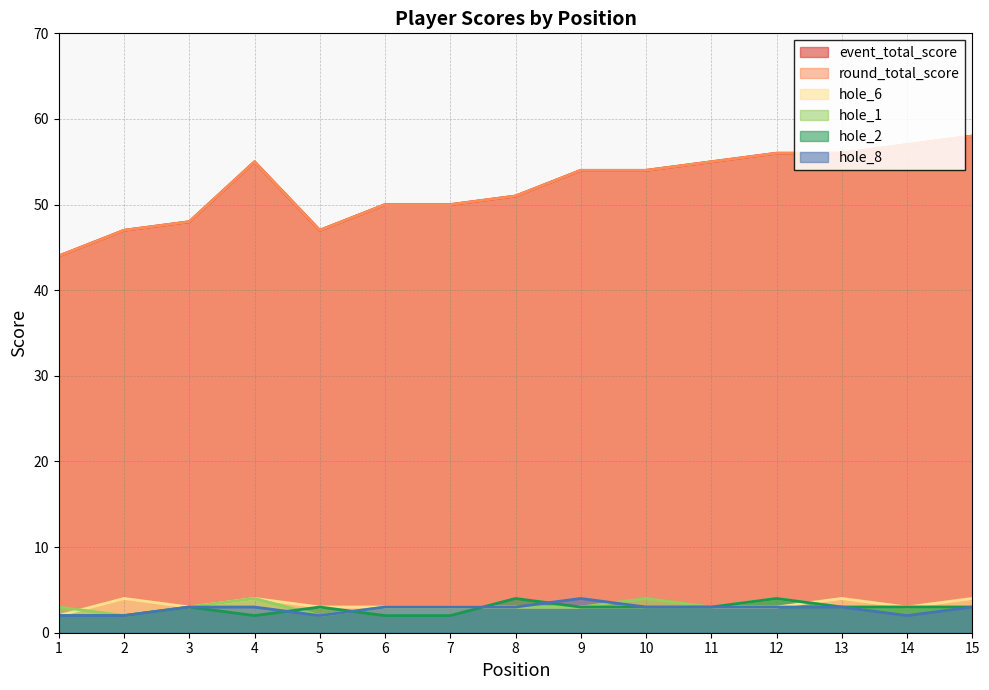

Reading left to right, transcribe all the data shown in this chart.

event_total_score: 1=44	2=47	3=48	4=55	5=47	6=50	7=50	8=51	9=54	10=54	11=55	12=56	13=56	14=57	15=58
round_total_score: 1=44	2=47	3=48	4=55	5=47	6=50	7=50	8=51	9=54	10=54	11=55	12=56	13=56	14=57	15=58
hole_1: 1=3	2=2	3=3	4=4	5=2	6=3	7=3	8=3	9=3	10=4	11=3	12=4	13=3	14=3	15=3
hole_2: 1=2	2=2	3=3	4=2	5=3	6=2	7=2	8=4	9=3	10=3	11=3	12=4	13=3	14=3	15=3
hole_6: 1=2	2=4	3=3	4=4	5=3	6=3	7=3	8=3	9=3	10=3	11=3	12=3	13=4	14=3	15=4
hole_8: 1=2	2=2	3=3	4=3	5=2	6=3	7=3	8=3	9=4	10=3	11=3	12=3	13=3	14=2	15=3